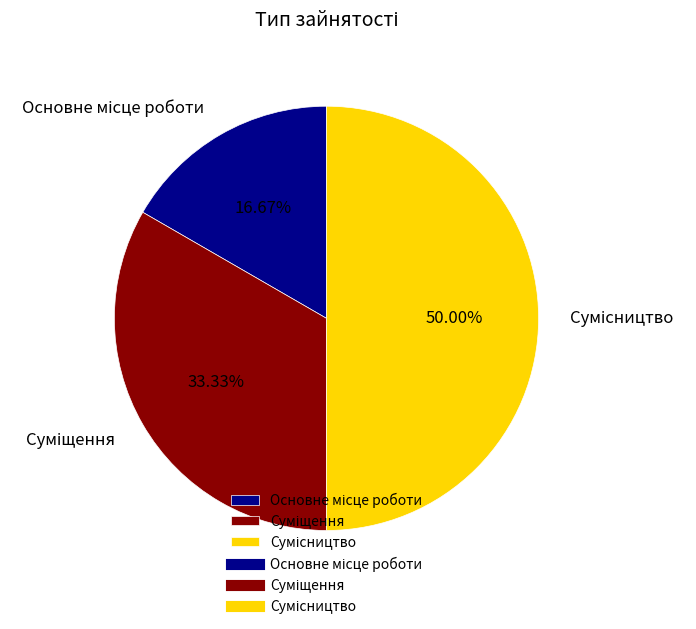

How many segments does this pie chart have?

3